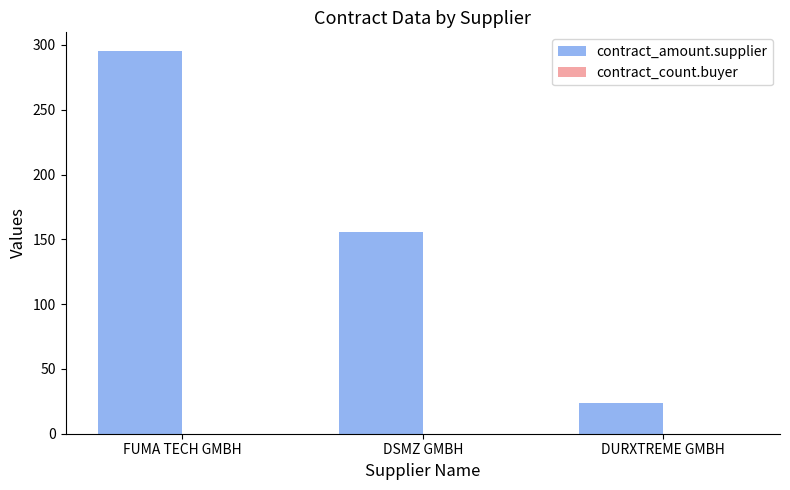

What is the greatest value displayed?

295.0